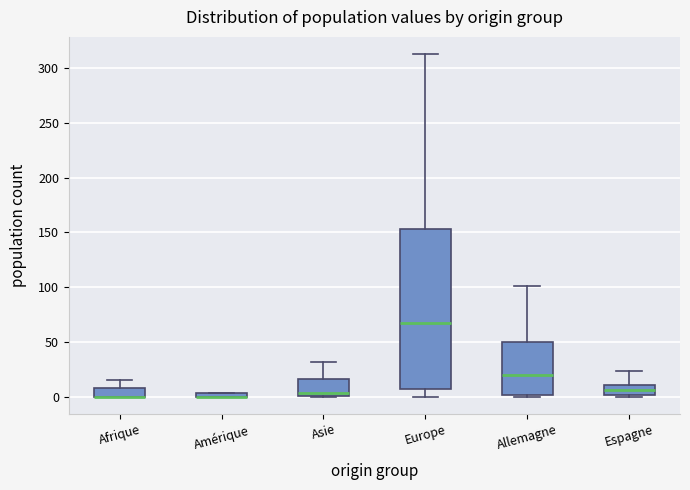

Where does the upper whisker of the box for Allemagne end on the y-axis? The values are not printed on the chart, so give them approximately, as read against the axis.

100